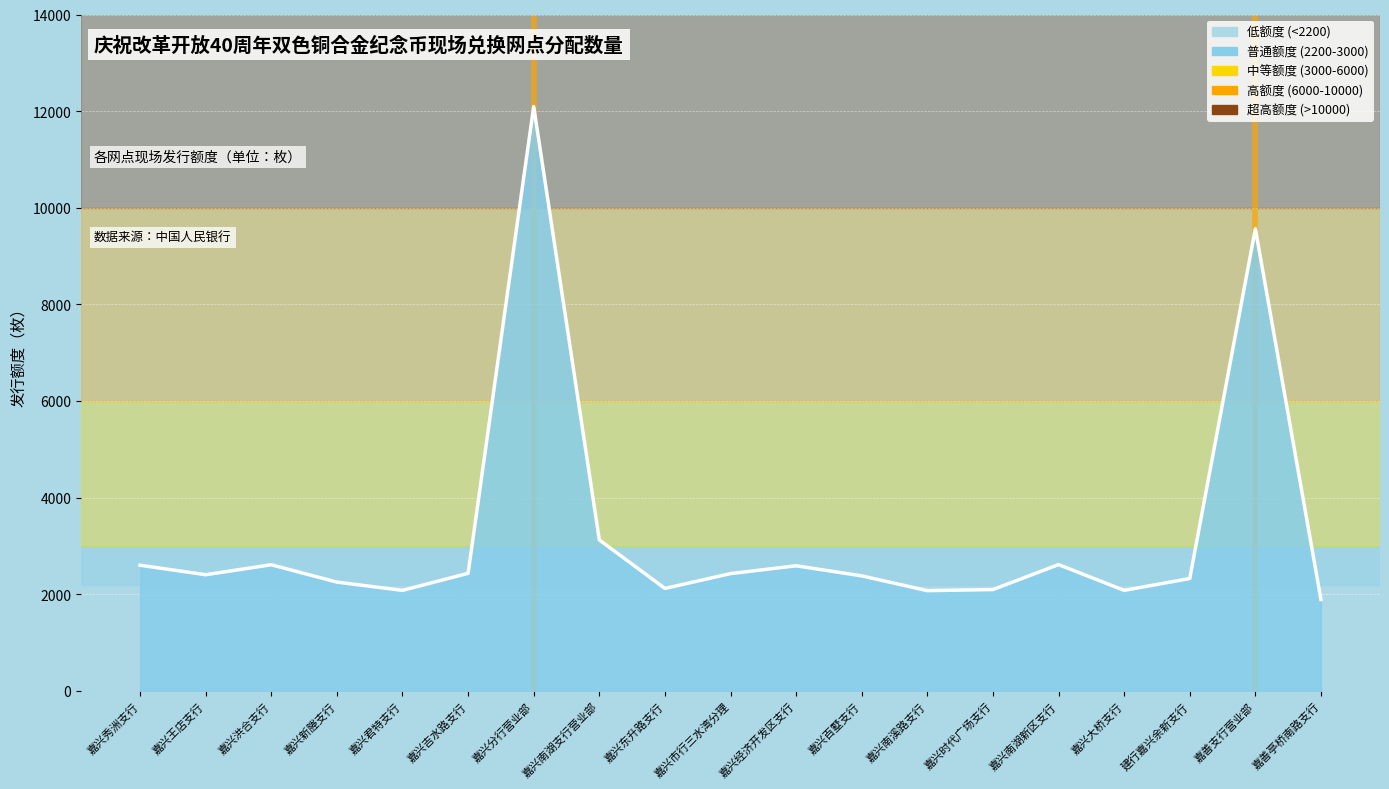

What is the smallest value displayed?

1890